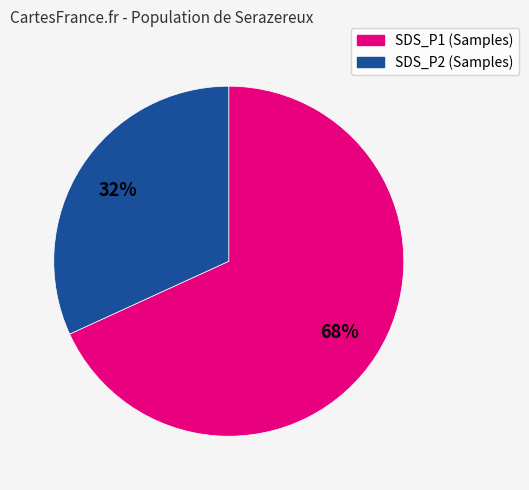

Is there any slice that represents more than half of the pie?

Yes